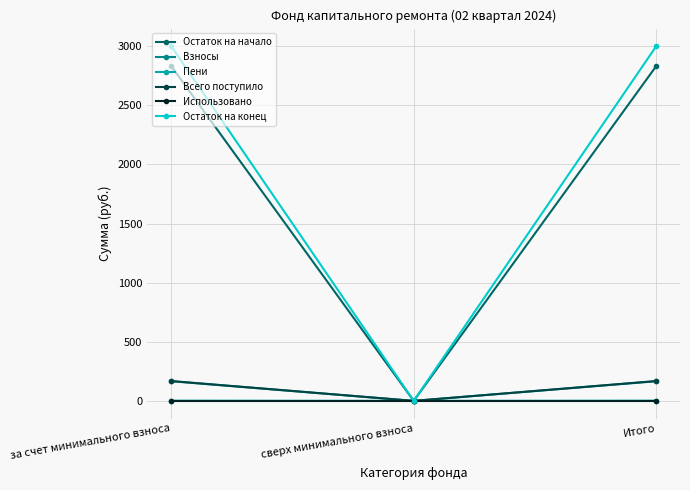

What is the maximum value for Остаток на конец?

2999.6